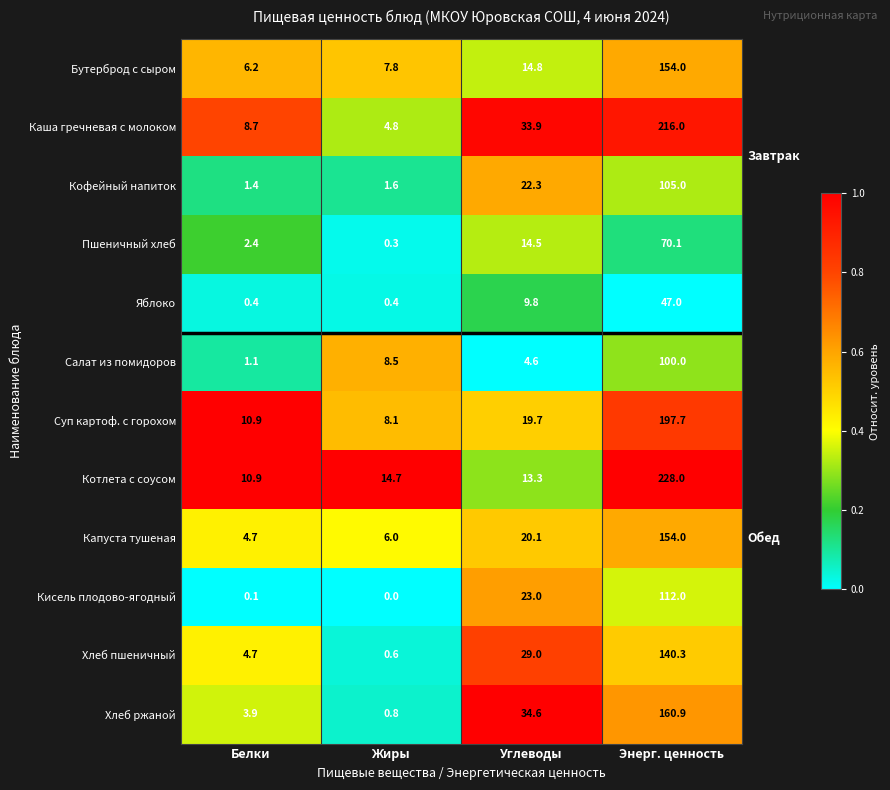

At which category is the sum across all series the highest?

Энерг. ценность